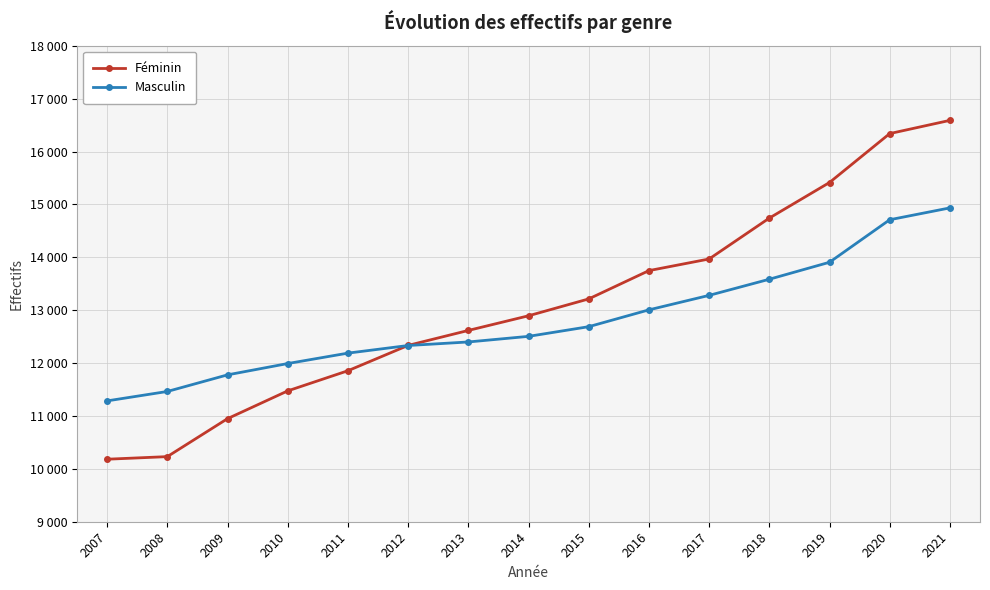

What value does the Féminin series have at 2012?

12334